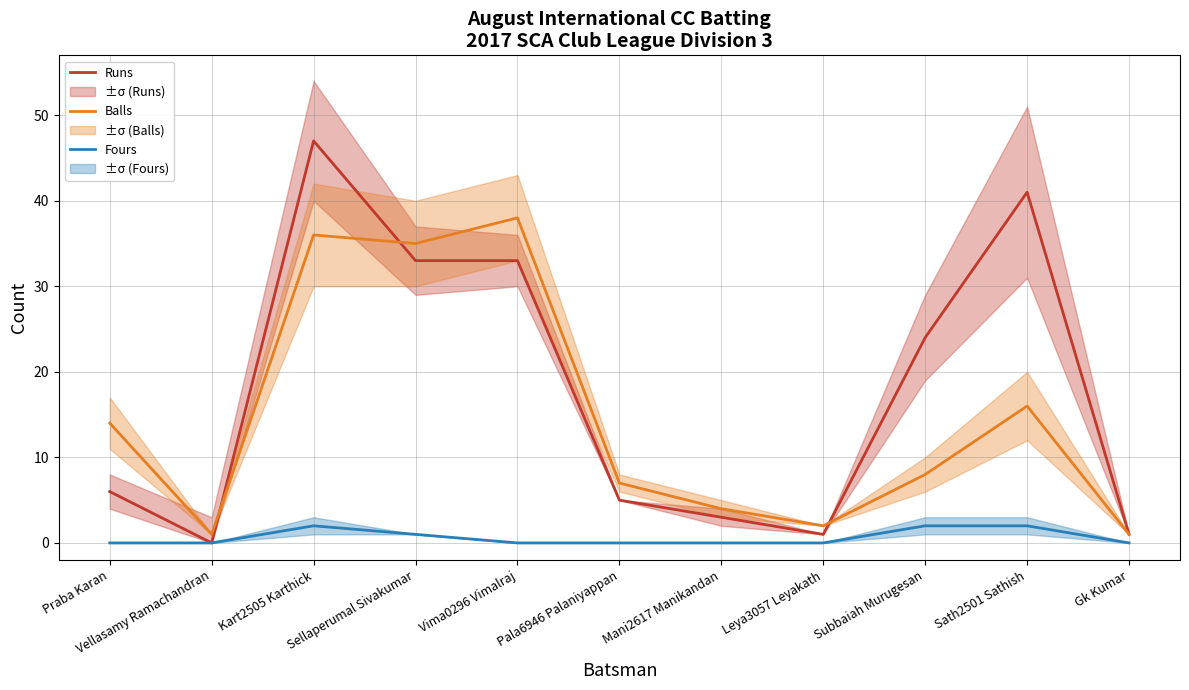

How many values in the Runs series are below 6?

5